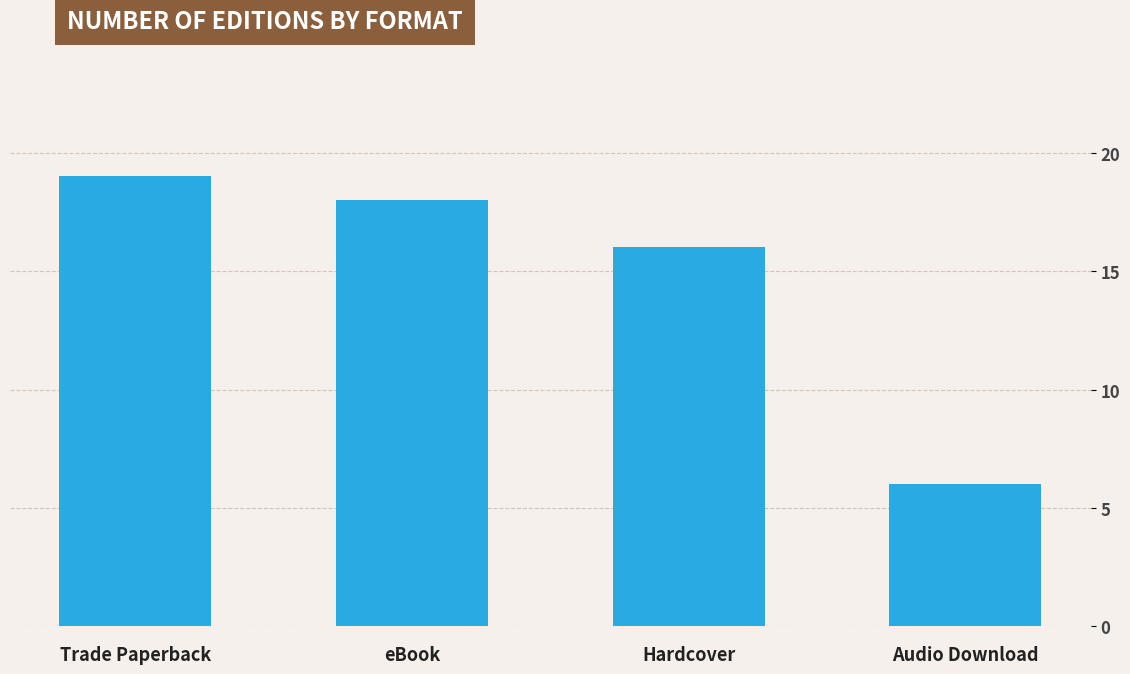

What is the value of the 4th bar from the left?

6